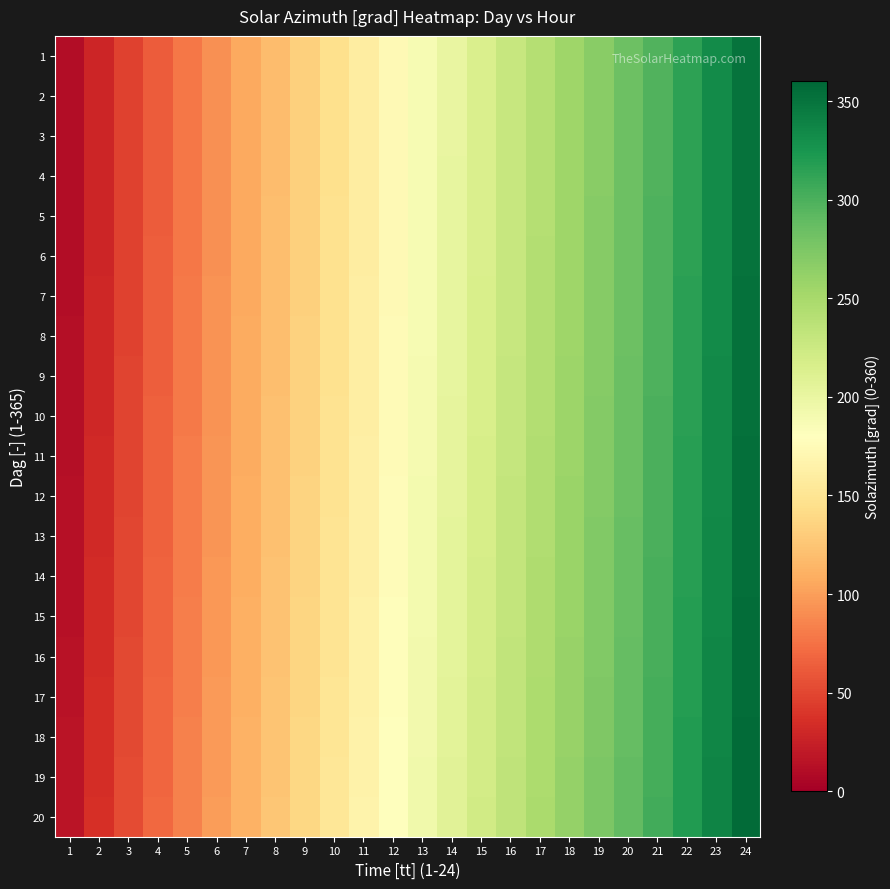

Which category has the lowest value across all series?

1